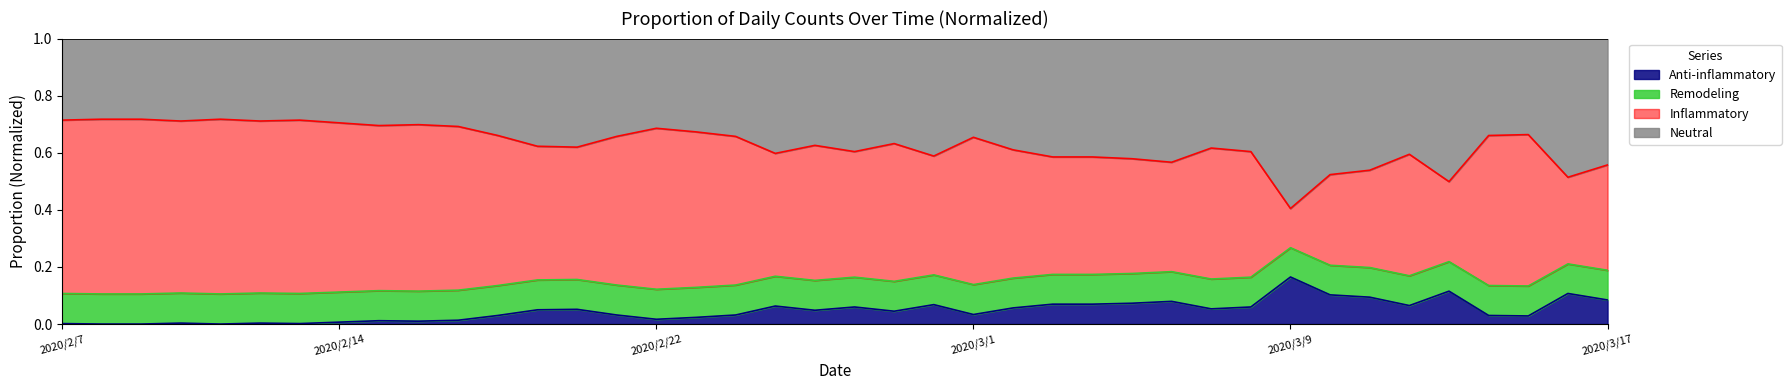

What is the average value?

0.2